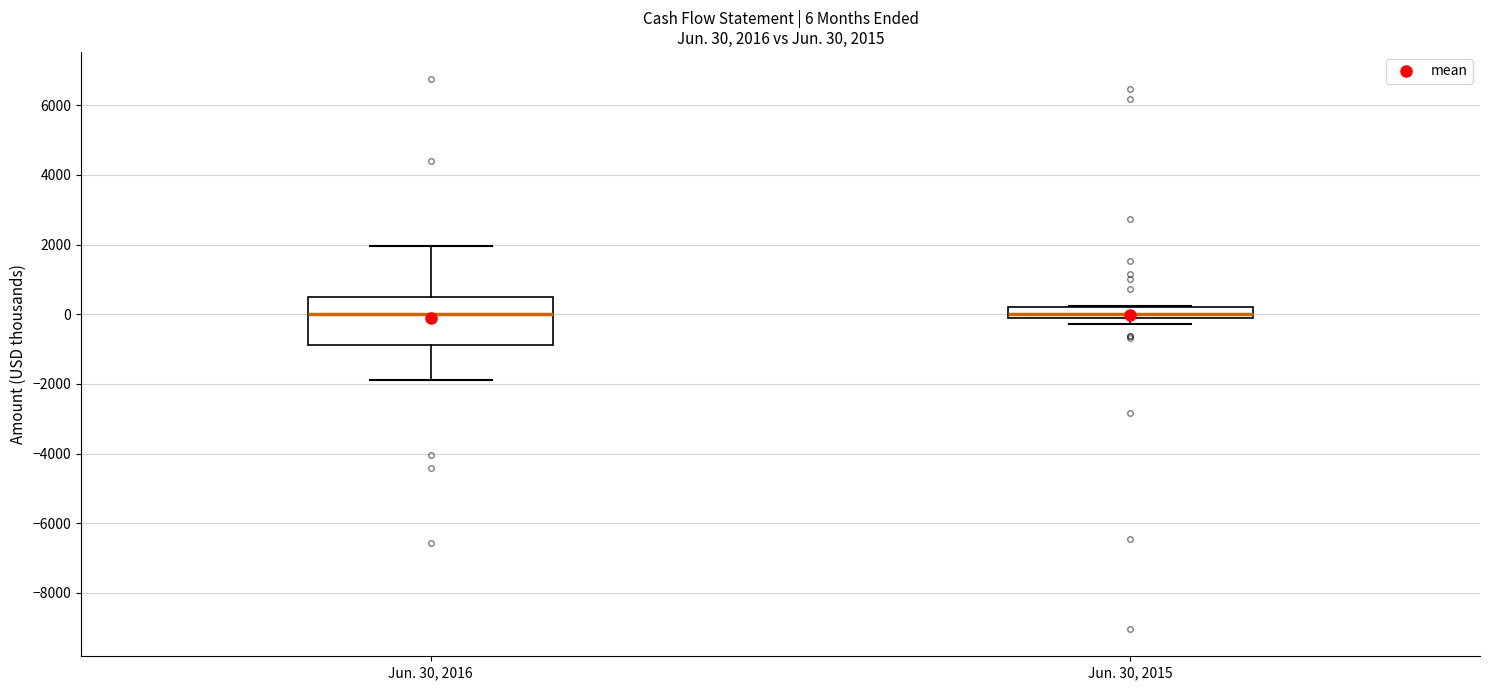

Comparing the boxes themselves (not the whiskers), which one is the tallest?

Jun. 30, 2016